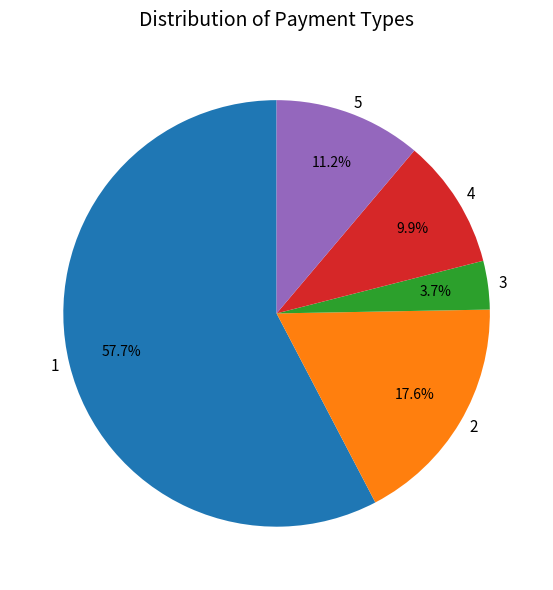

Rank the categories by value from highest to lowest.

1, 2, 5, 4, 3